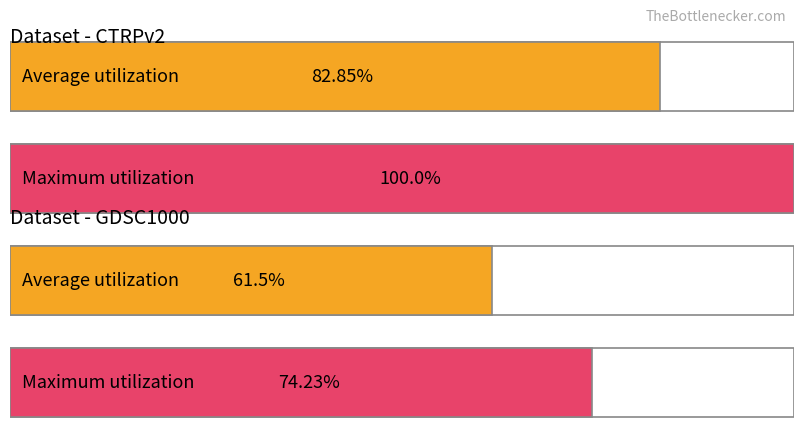

Rank the series by their maximum value, from highest to lowest.

CTRPv2, GDSC1000